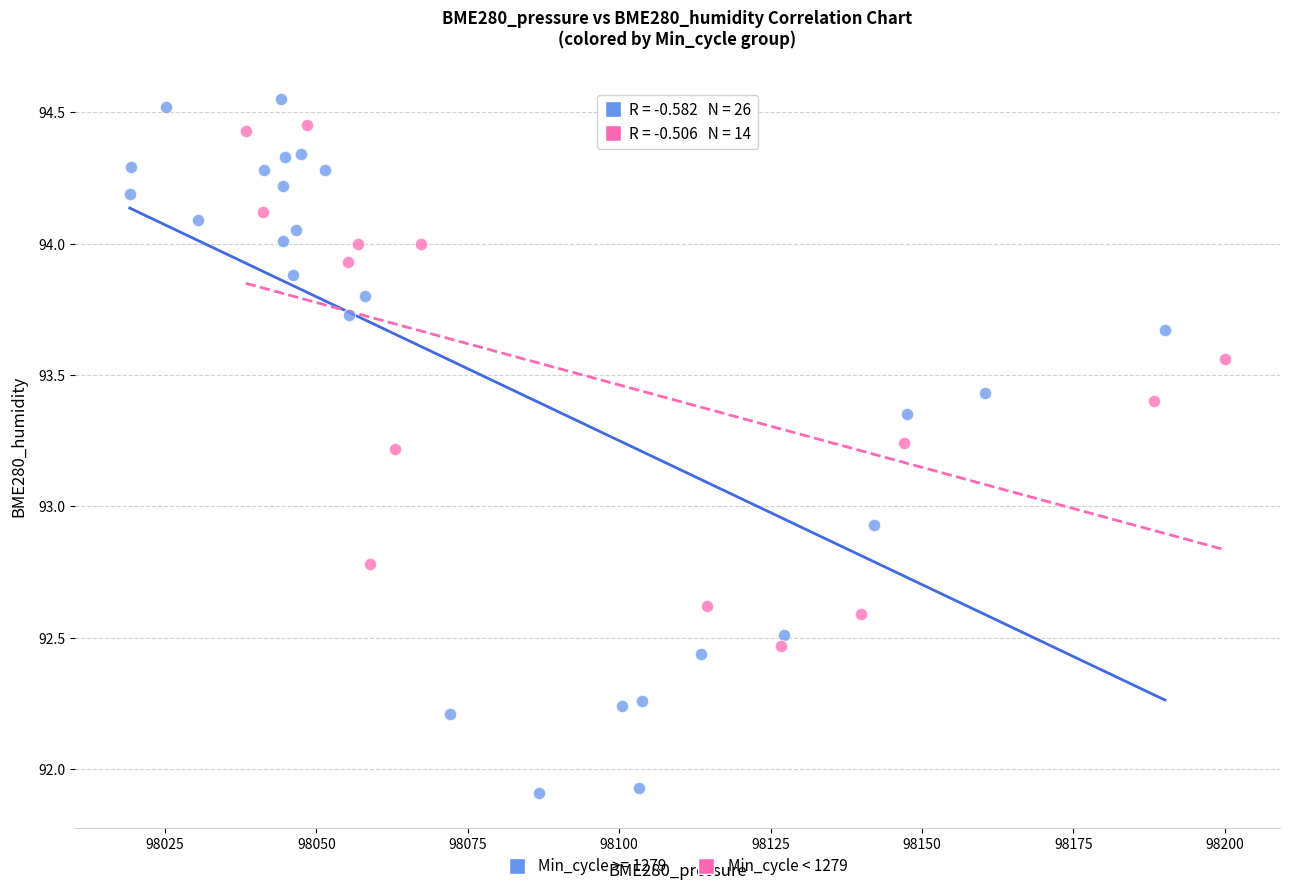

Which series has the widest spread of Y values?

Min_cycle >= 1279